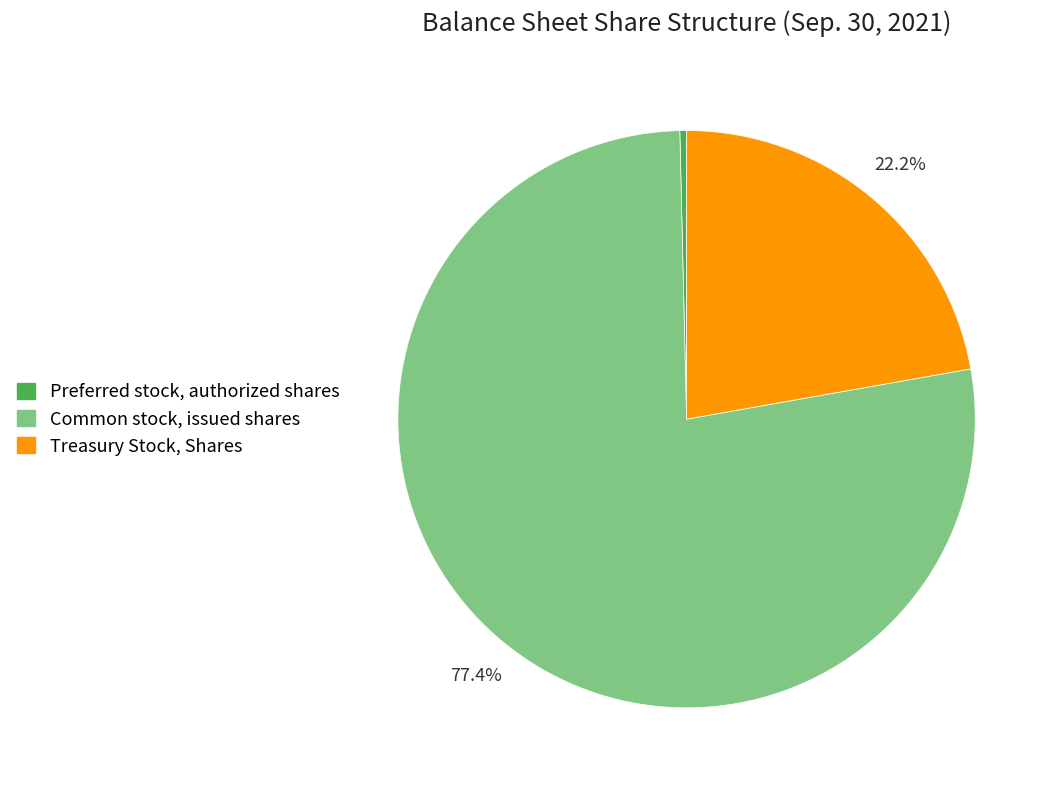

What percentage is NOT represented by Treasury Stock, Shares?

77.8%